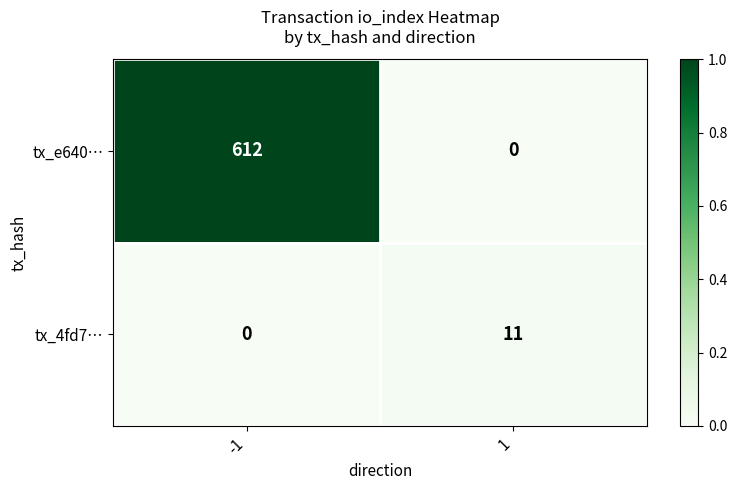

True or false: tx_e640… has a value of 0 at 1.

True